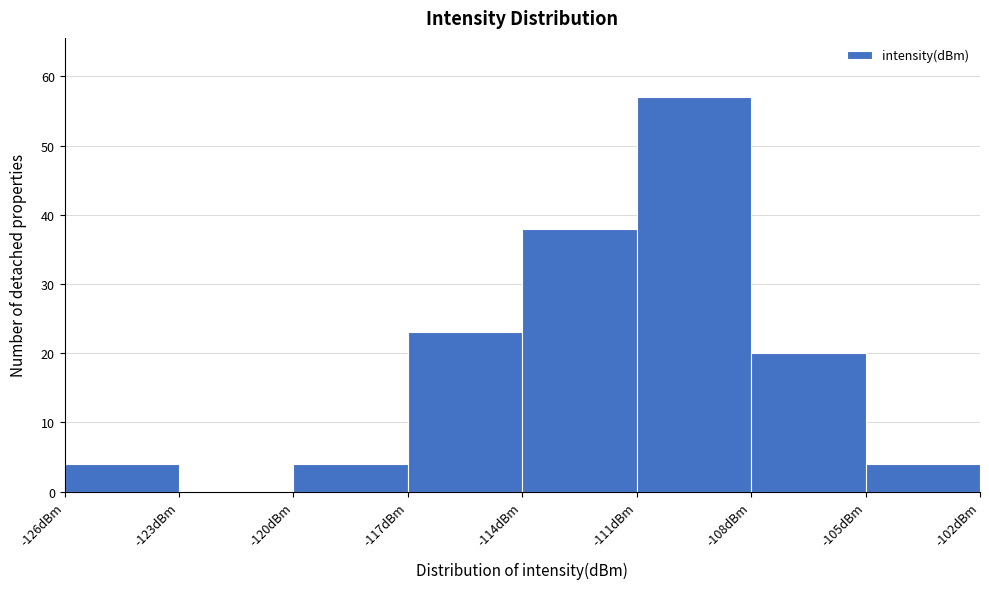

Reading left to right, list every bar in this chart as the range it spans on the x-axis followed by its height. The values are not printed on the chart, so give them approximately, as read against the axis.

-126 to -123: 4
-123 to -120: 0
-120 to -117: 4
-117 to -114: 23
-114 to -111: 38
-111 to -108: 57
-108 to -105: 20
-105 to -102: 4